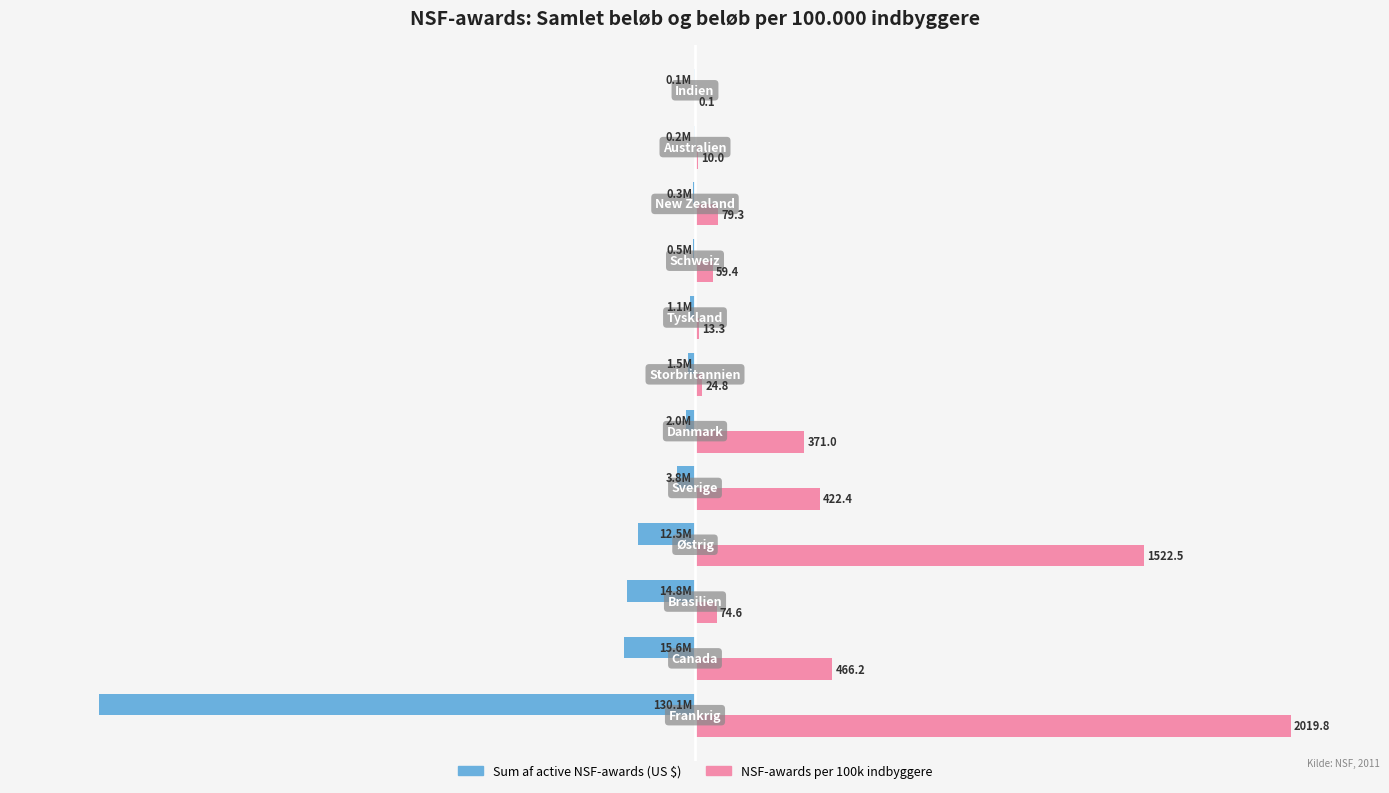

What are all the series names shown in the legend?

Sum af active NSF-awards (US $), NSF-awards per 100k indbyggere